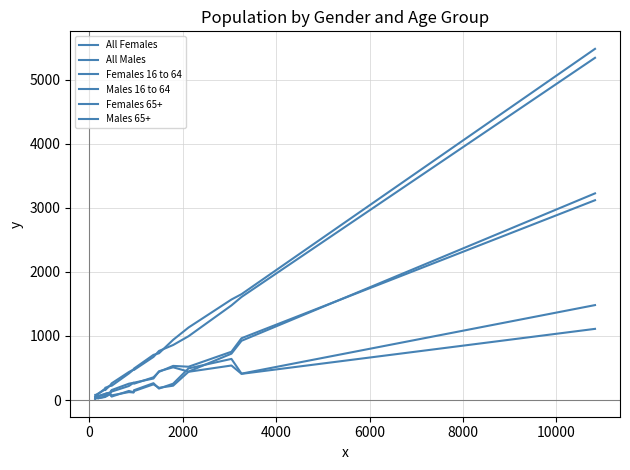

True or false: Females 16 to 64 and All Females cross at least once.

False